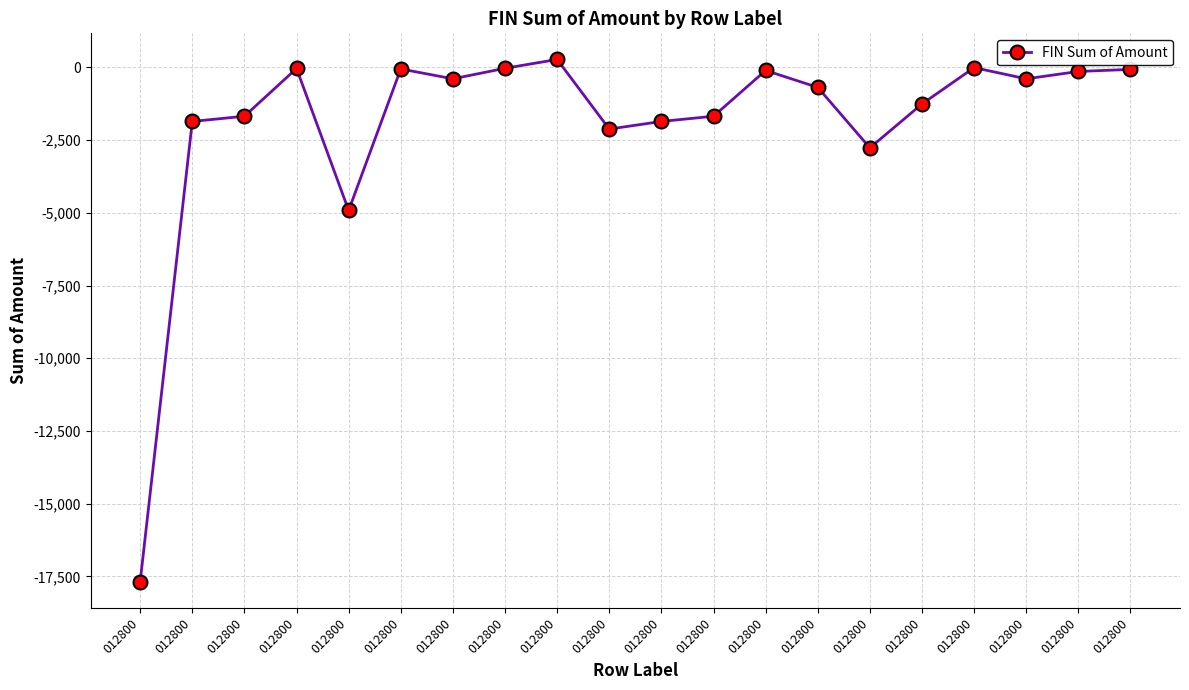

What is the greatest value displayed?

273.0